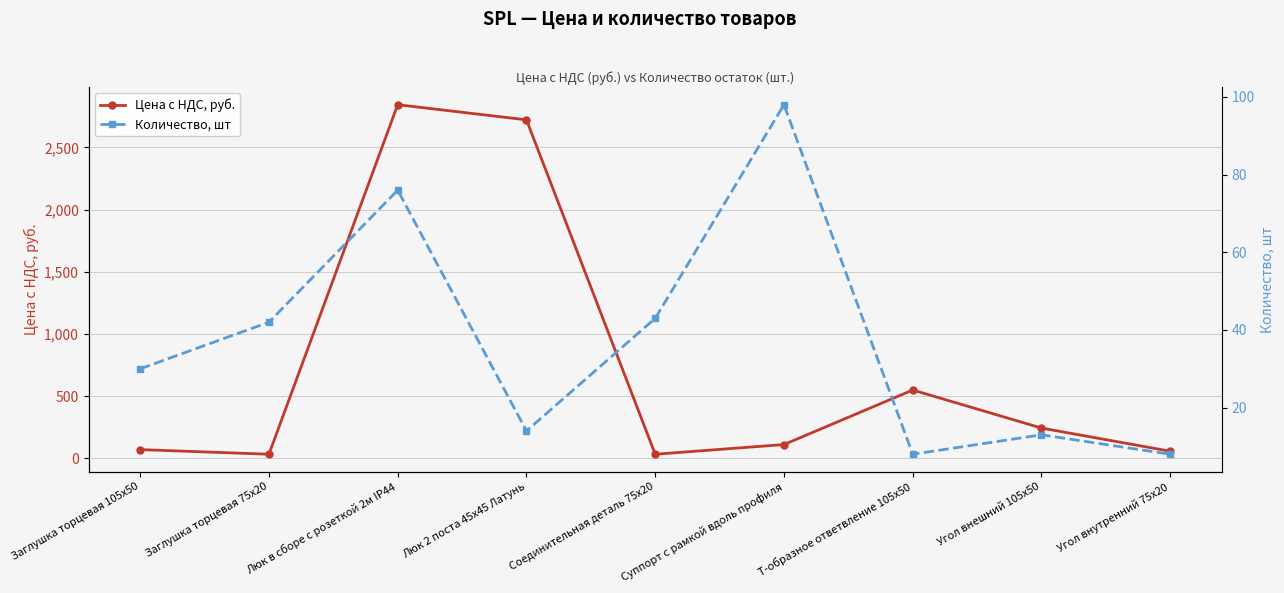

Count the number of data series in this chart.

2